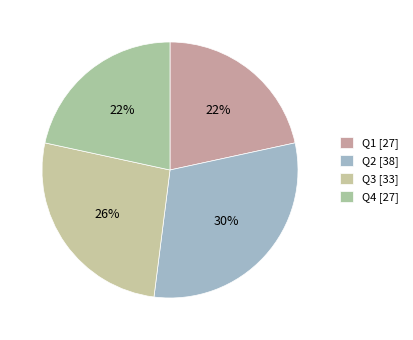

Which category has the smallest portion of the pie?

Q1